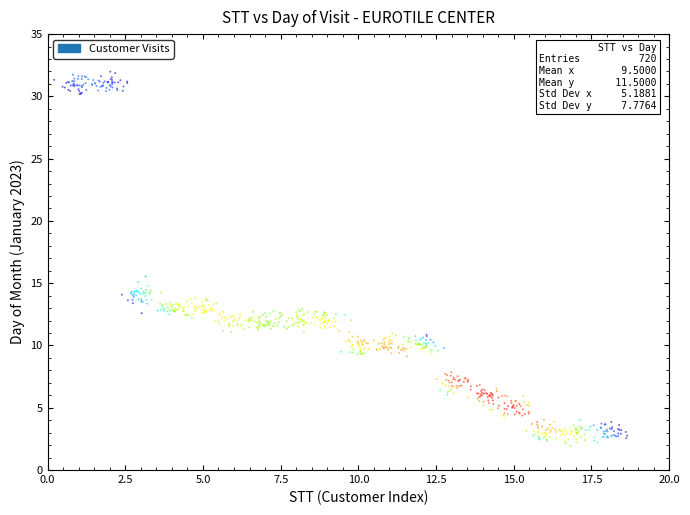

What Y value in the scatter plot is closest to 16?

15.5